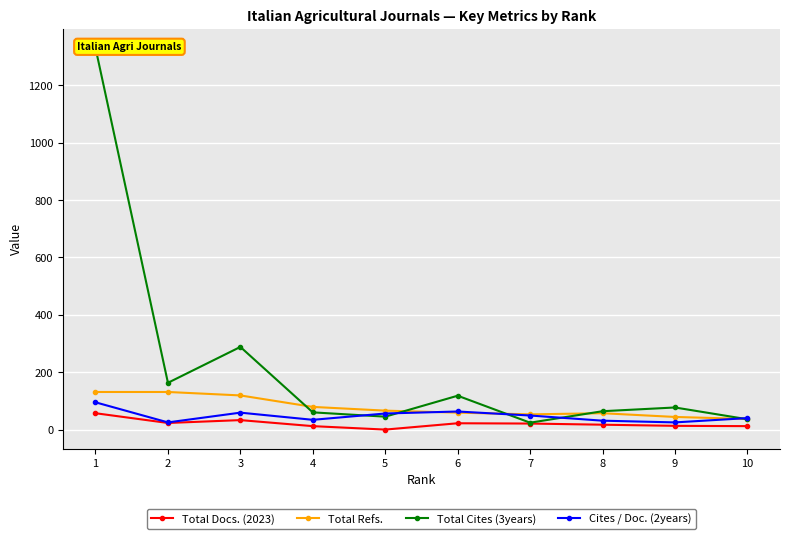

True or false: Total Docs. (2023) and Total Cites (3years) cross at least once.

False